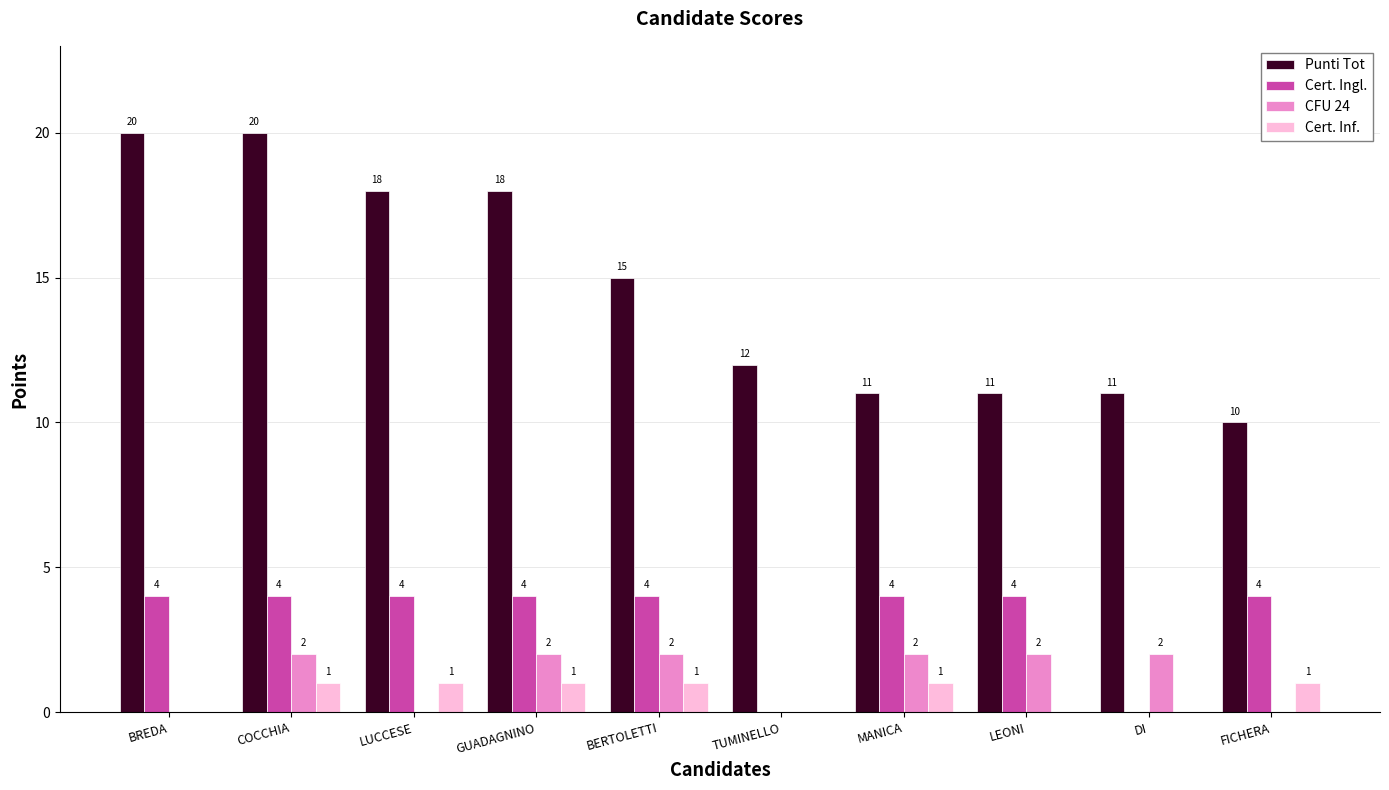

Which series changed the most between COCCHIA and LEONI?

Punti Tot